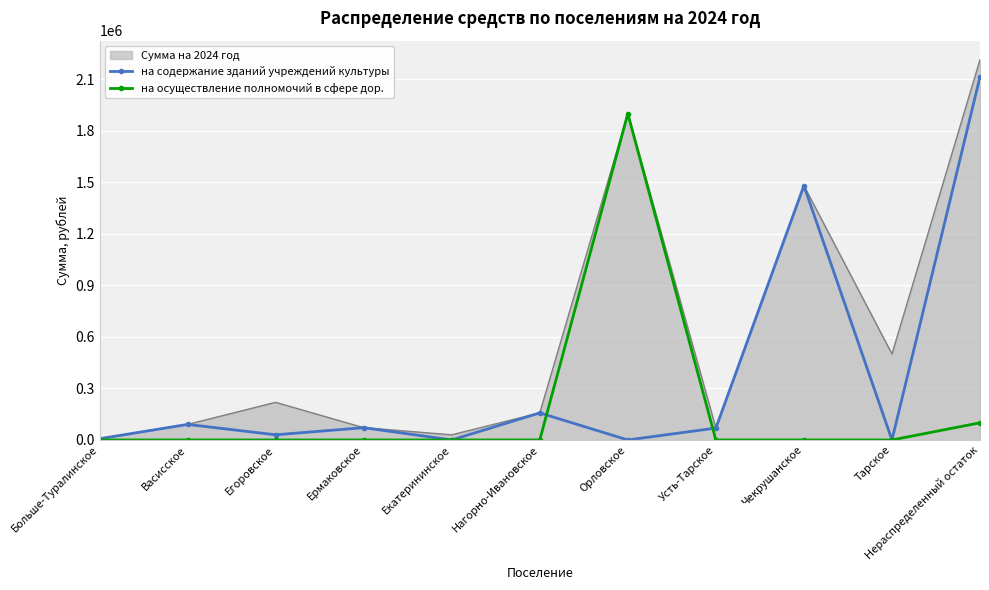

What position from the left is Тарское?

10